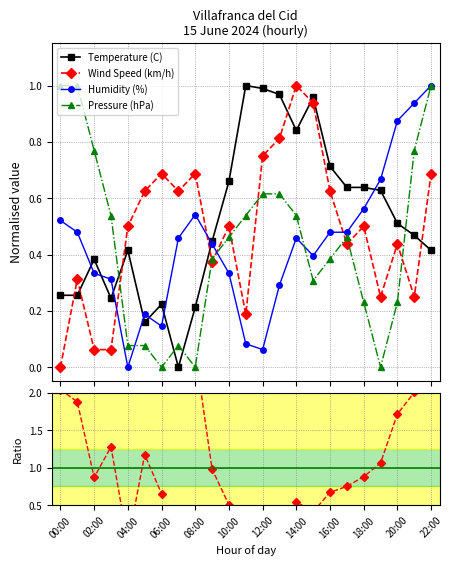

How many lines are shown in the chart?

5